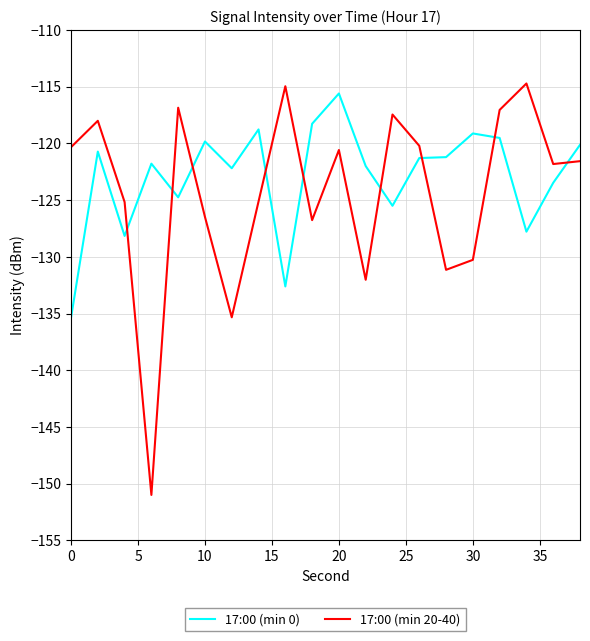

Which series has the largest total across all categories?

17:00 (min 0)